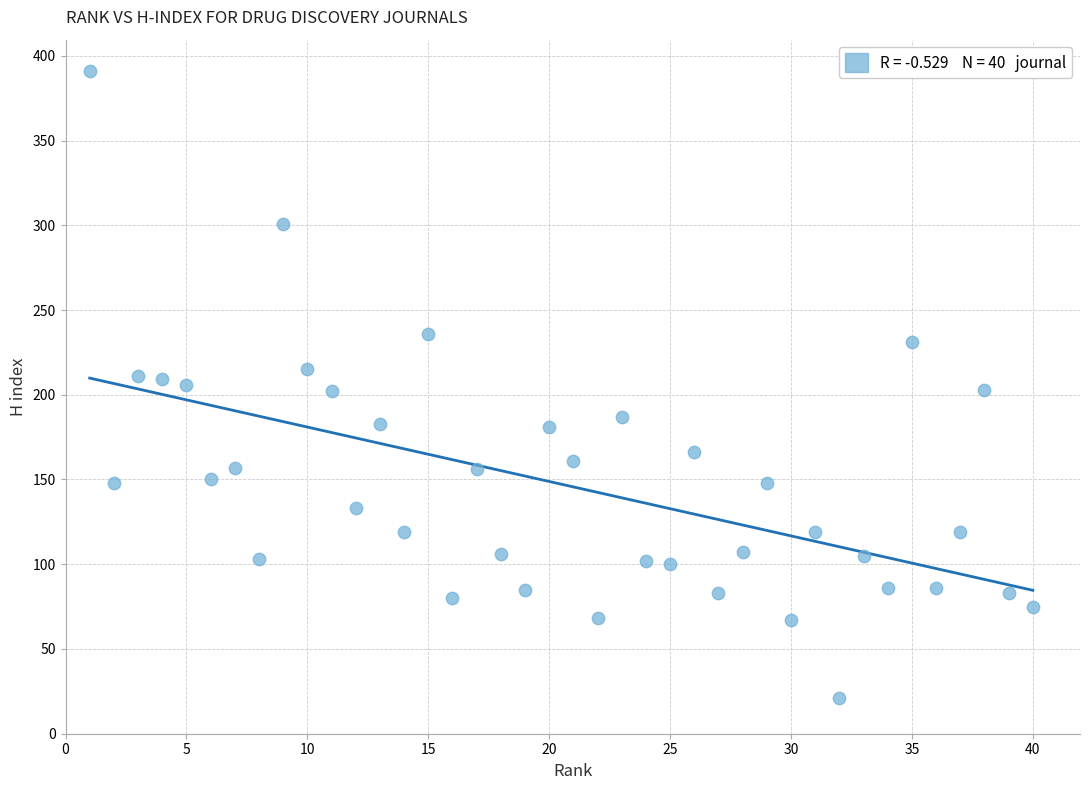

What is the range of Y values (max minus min)?

370